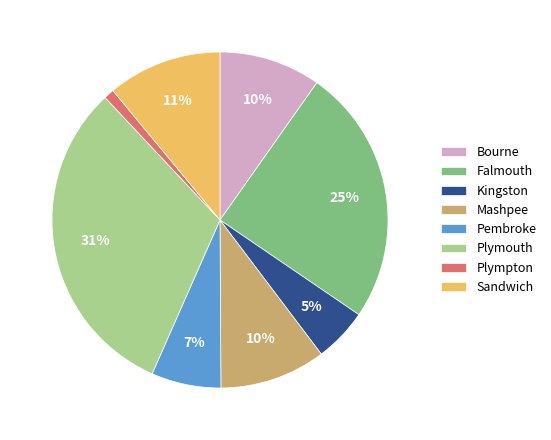

Does any single category account for the majority?

No